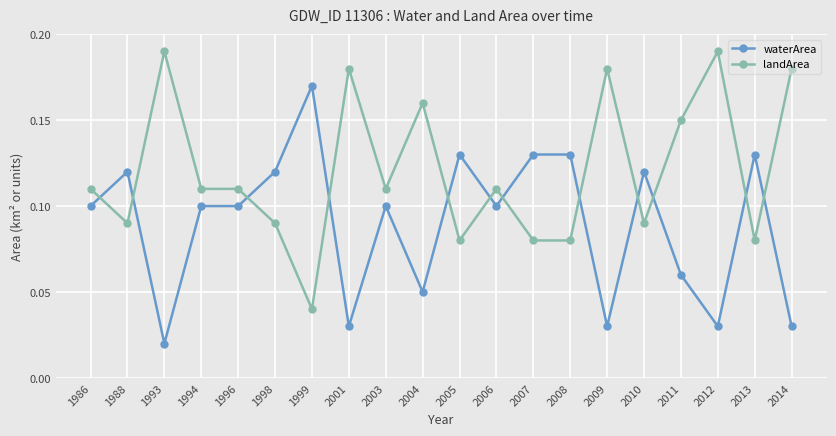

Rank the series by their average value, from lowest to highest.

waterArea, landArea